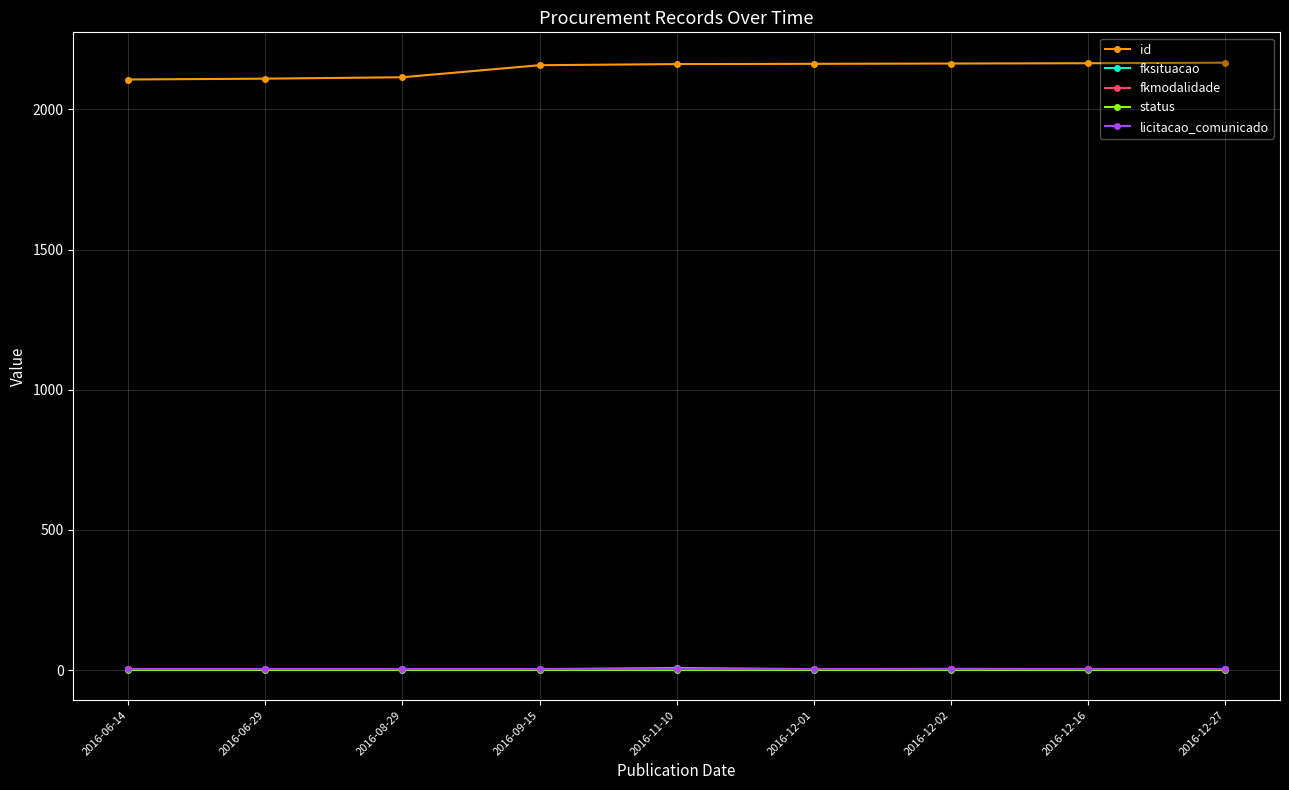

Which series has the largest total across all categories?

id